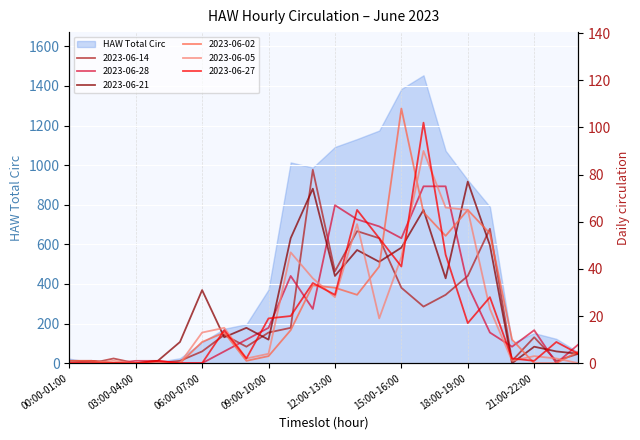

Which series ends up on top after the final intersection of 2023-06-28 and 2023-06-14?

2023-06-28